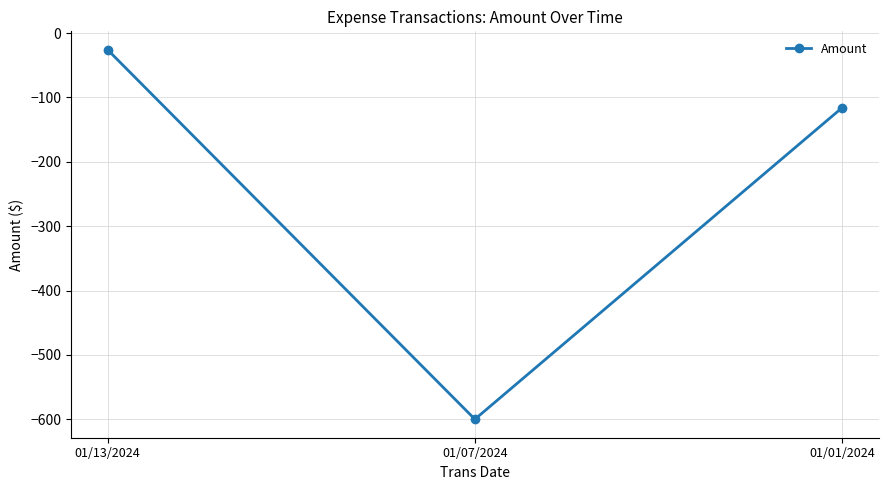

The value at 01/07/2024 is -600. True or false?

True